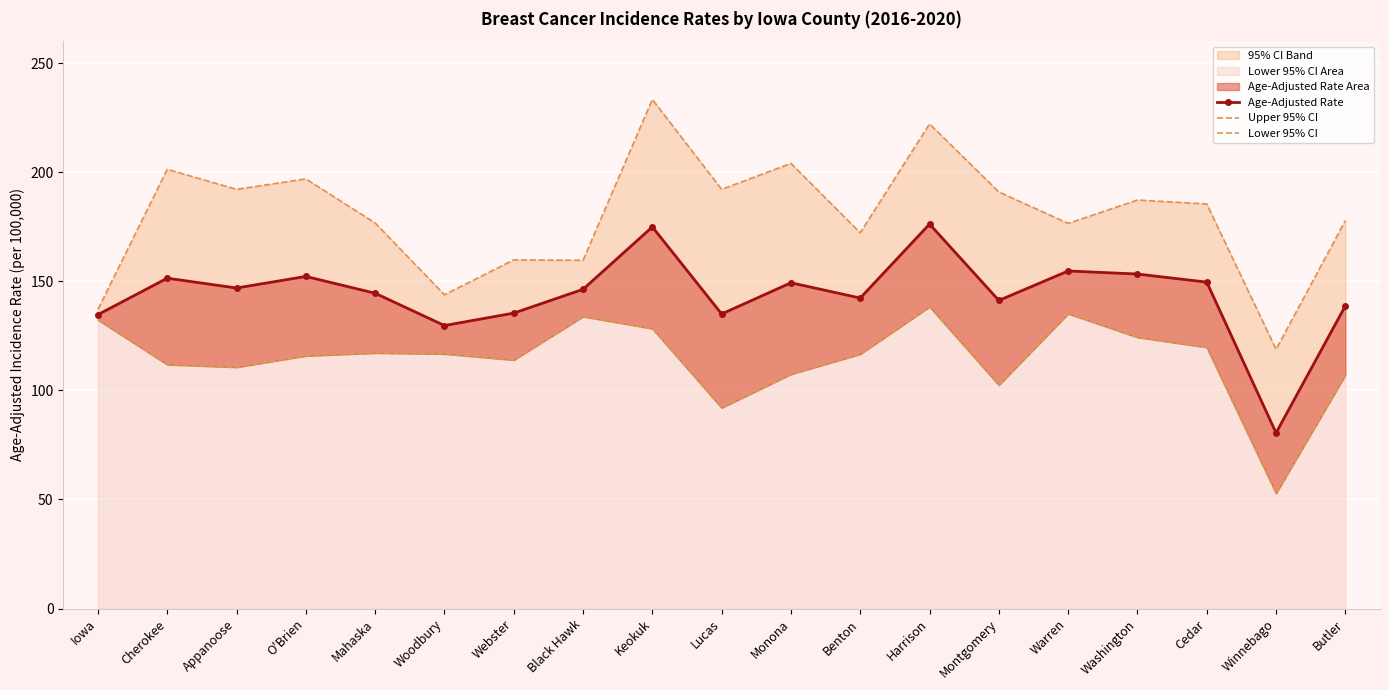

Between Appanoose and O'Brien, which is larger?

O'Brien